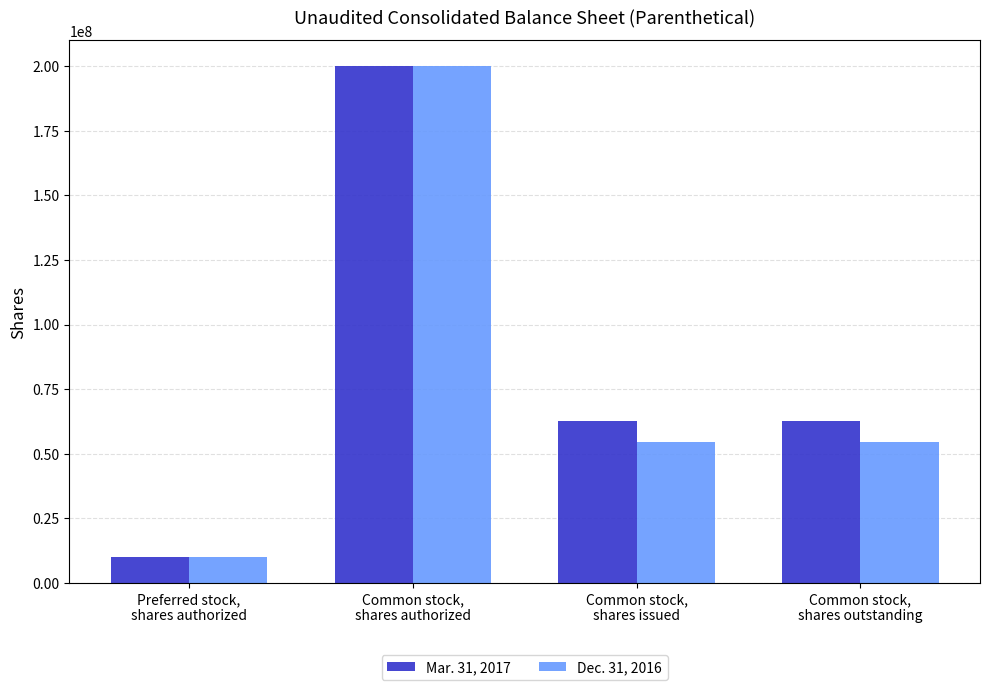

Reading left to right, what are all the values shown in this chart?

Mar. 31, 2017: 10000000	200000000	62723820	62723820
Dec. 31, 2016: 10000000	200000000	54723820	54723820